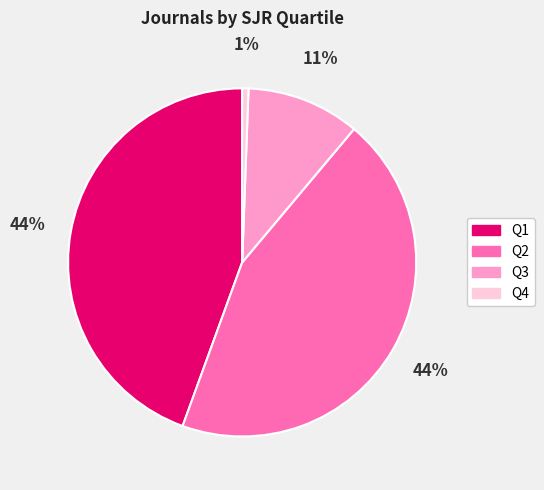

Count the number of slices in the pie.

4